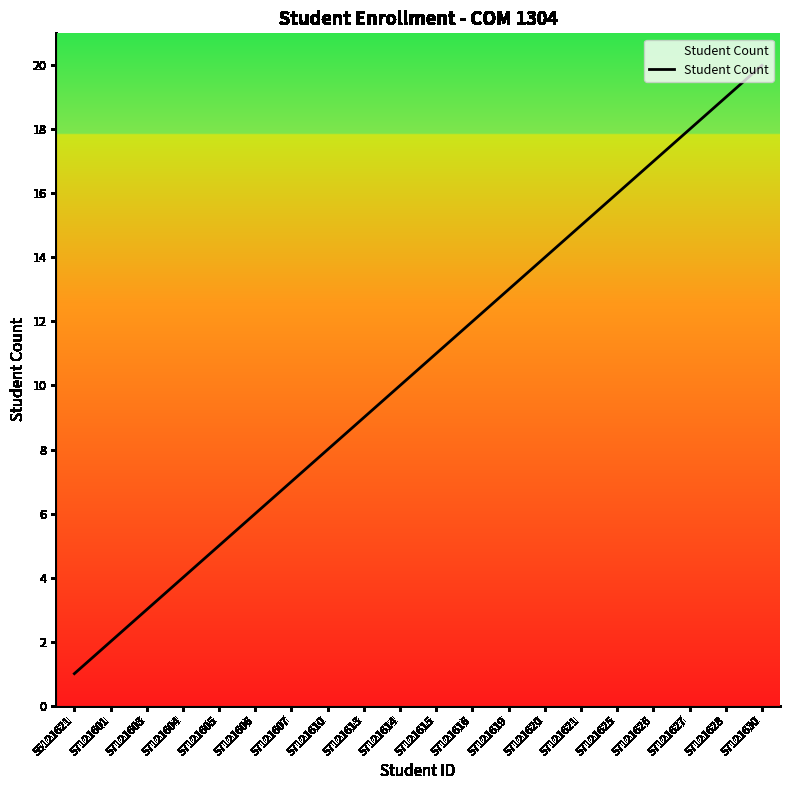

How many lines are shown in the chart?

1